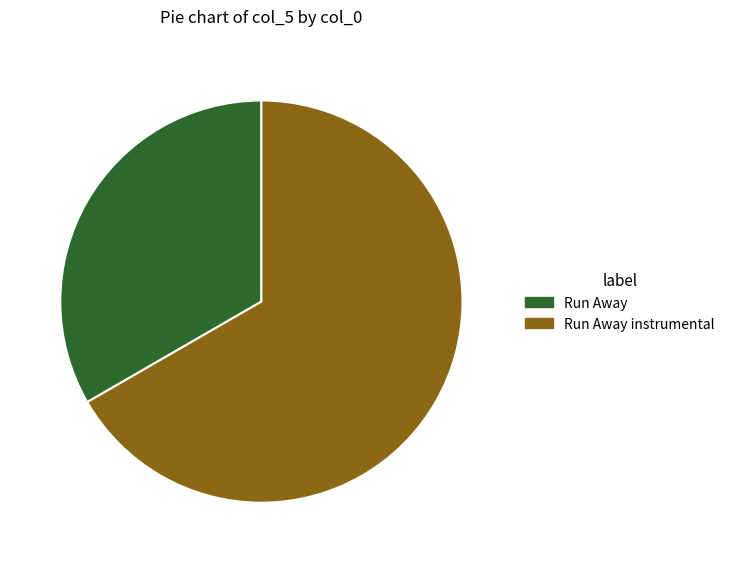

How many segments does this pie chart have?

2